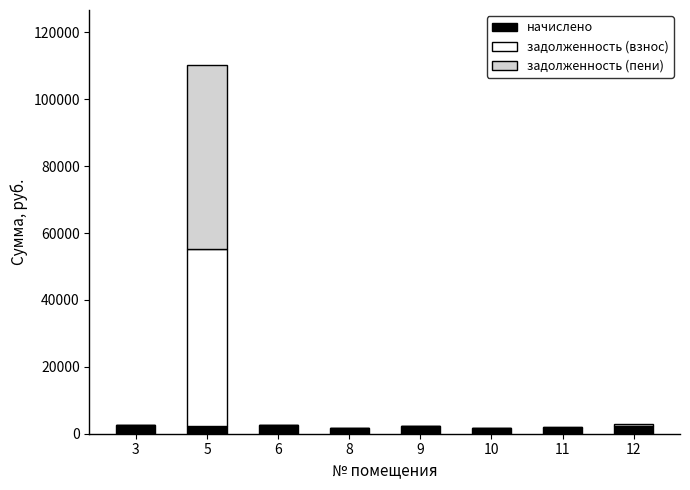

How many data points does each series have?

8